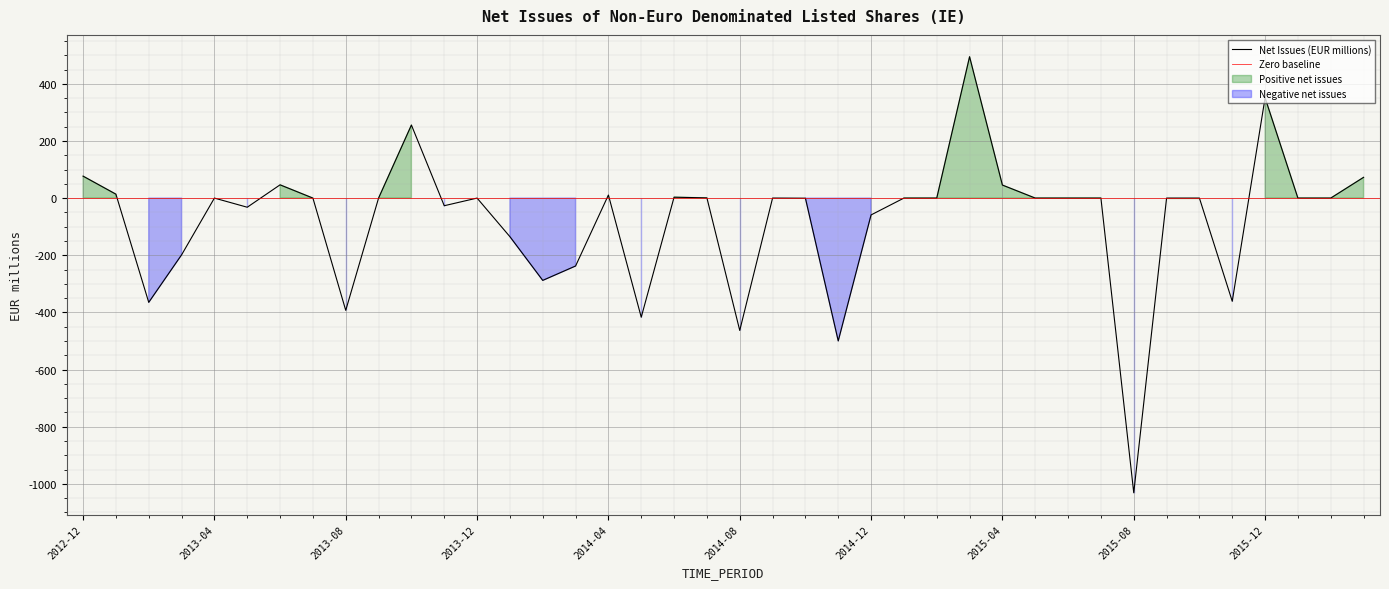

Where is the first local maximum?

2013-04